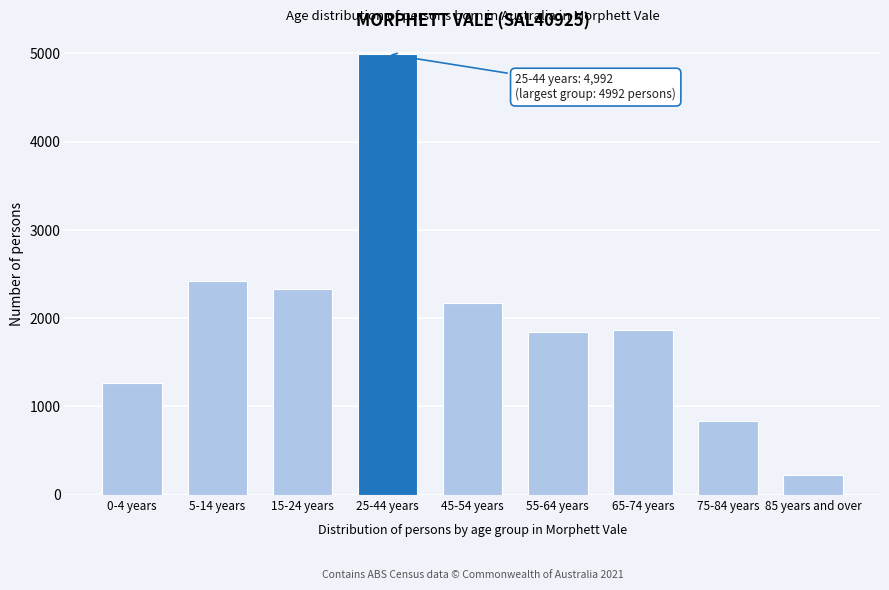

The value at 0-4 years is 1997. True or false?

False